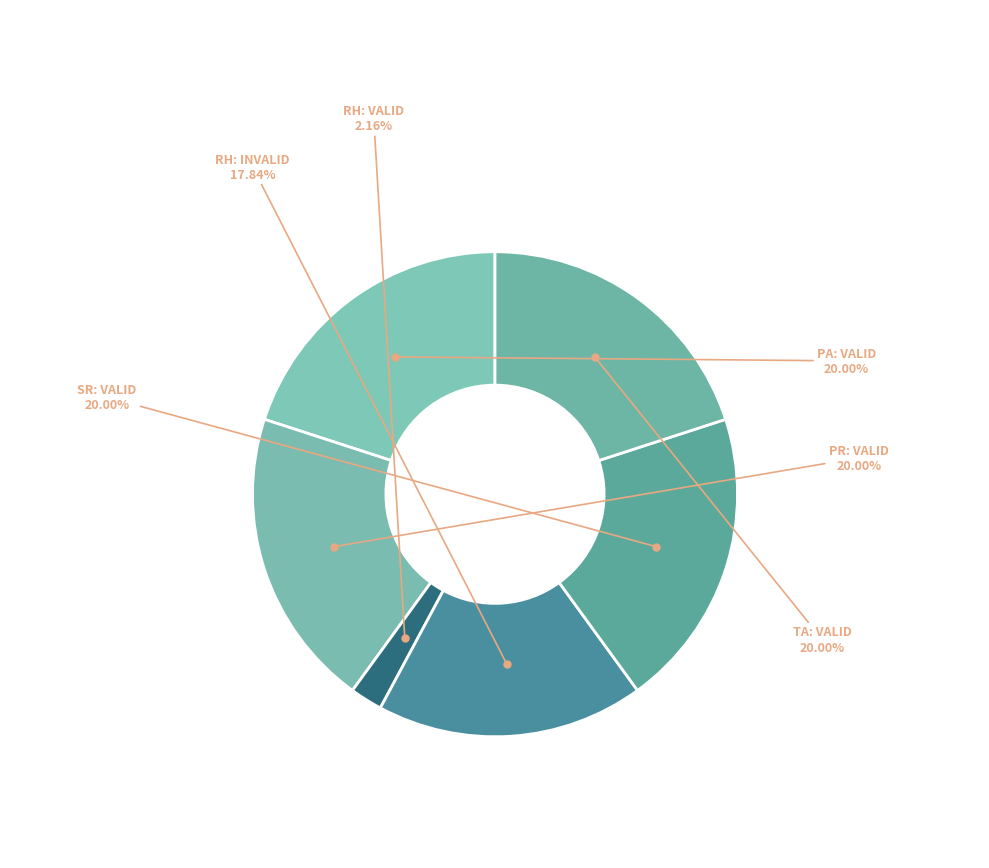

Approximately how many times larger is the value at RH: INVALID compared to TA: VALID?

0.9